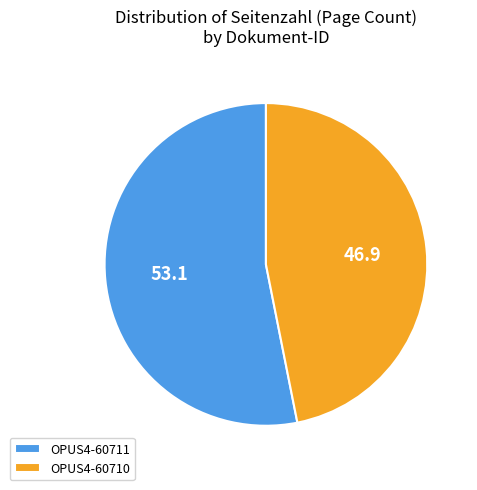

Is it true that OPUS4-60711 is 67% of the pie?

False